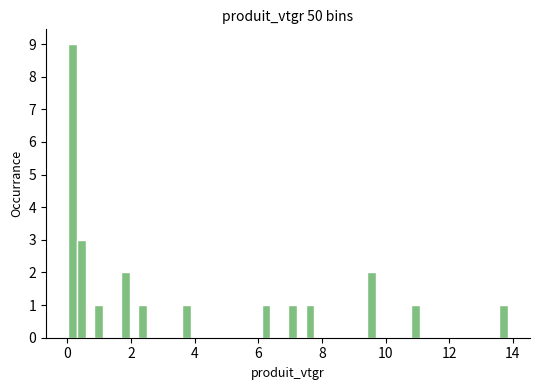

Read against the x-axis, roughly where is the centre of the tallest bar?

0.2